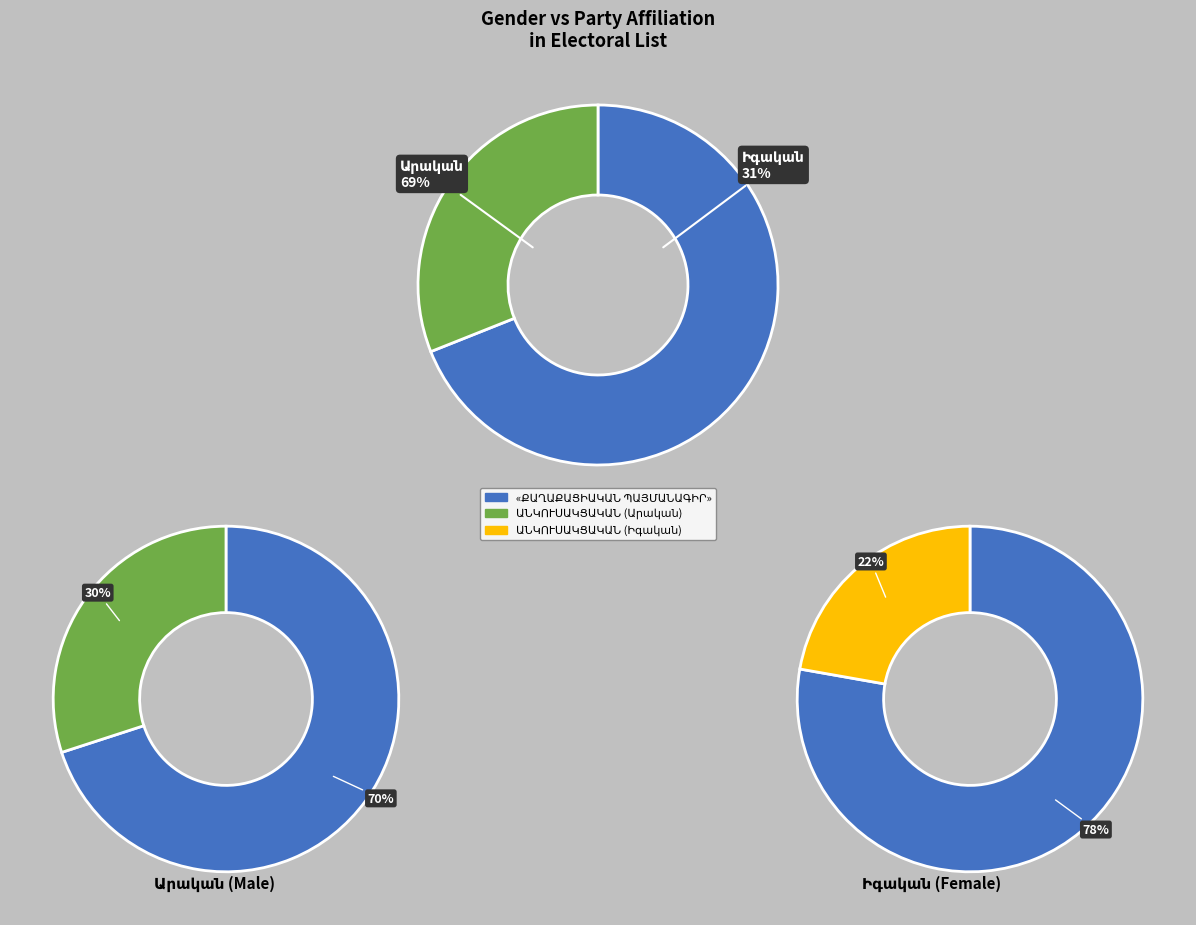

What is the total percentage of Արական and Իգական?

100.0%